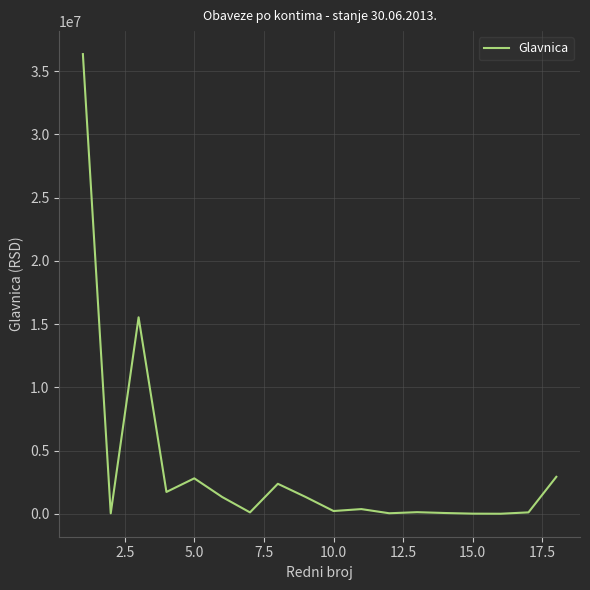

What is the difference between the maximum and minimum values?

36350197.8